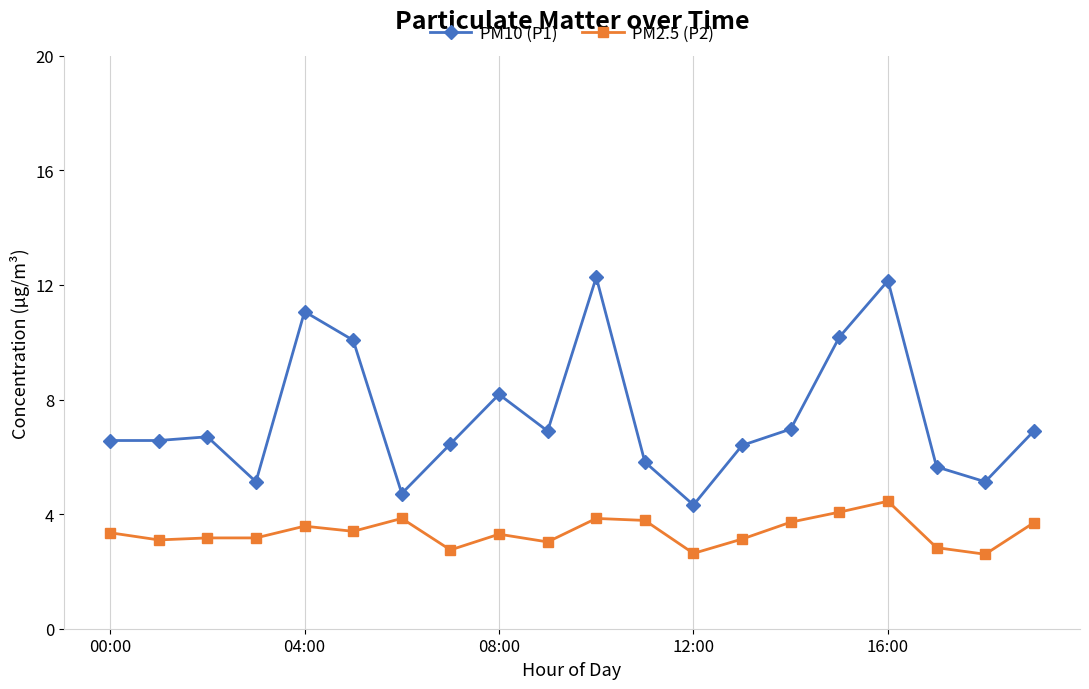

What is the difference between the second highest and second lowest values in the PM10 (P1) series?

7.4